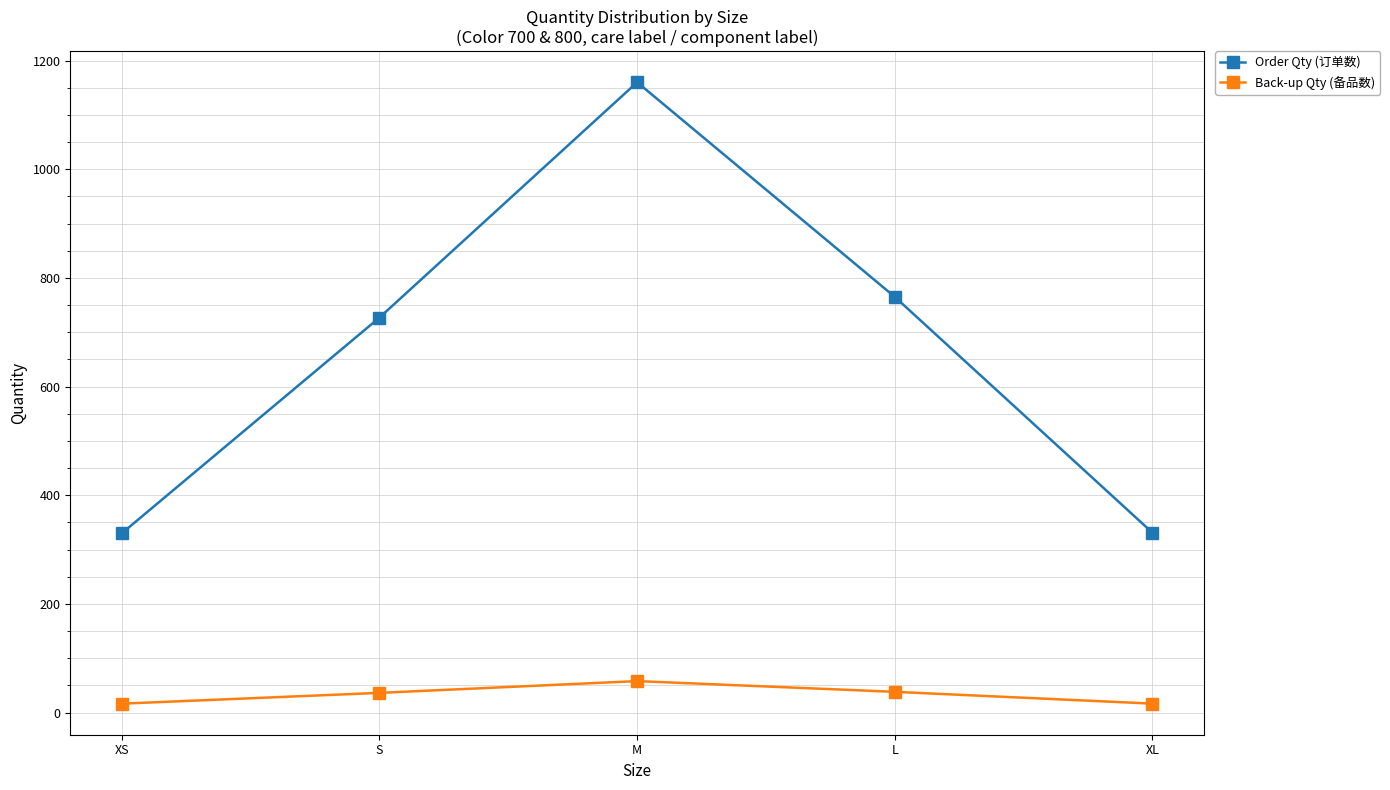

How many lines are shown in the chart?

2